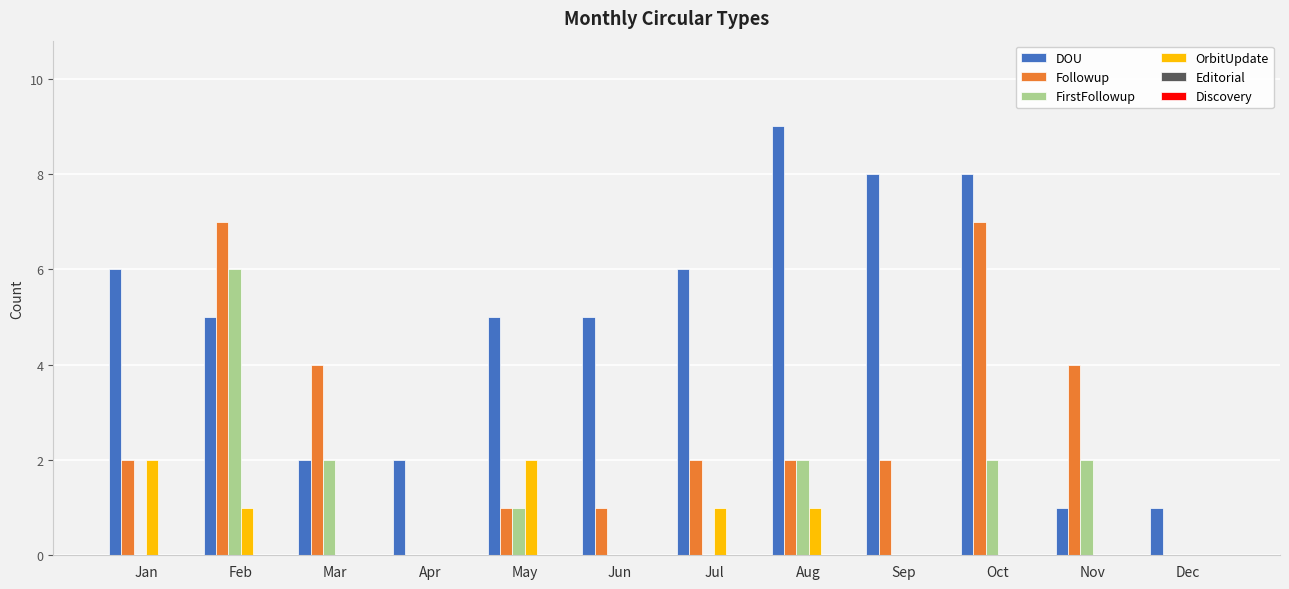

What is the greatest value displayed?

9